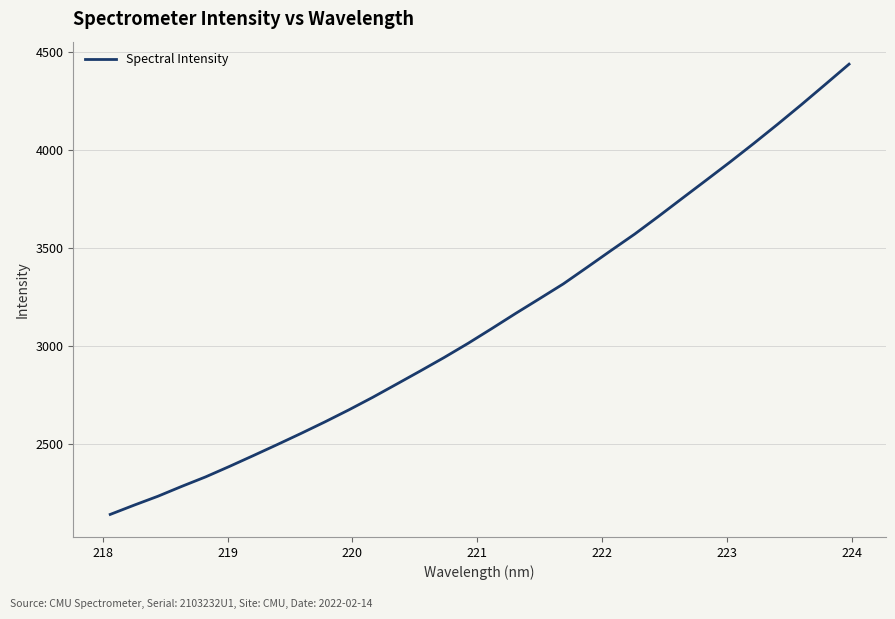

What is the smallest value displayed?

2139.2